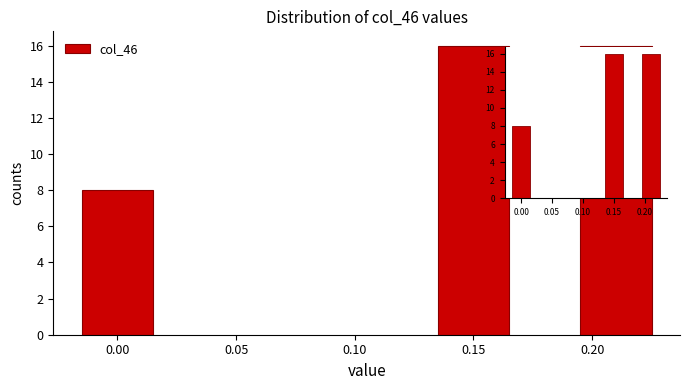

Reading left to right, what are all the values shown in this chart?

0.00=8	0.15=16	0.20=16